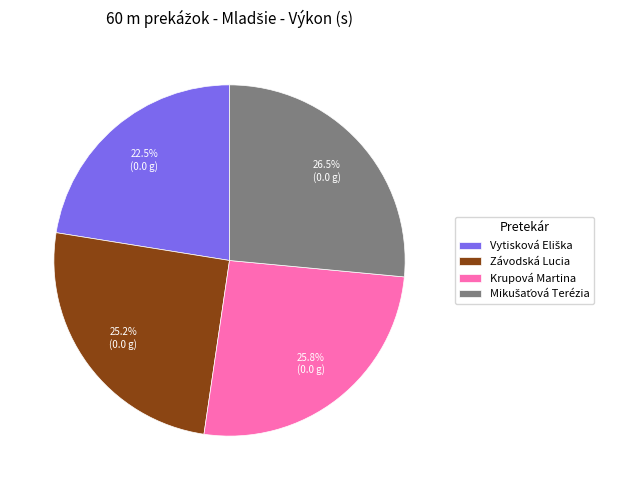

Does any single category account for the majority?

No